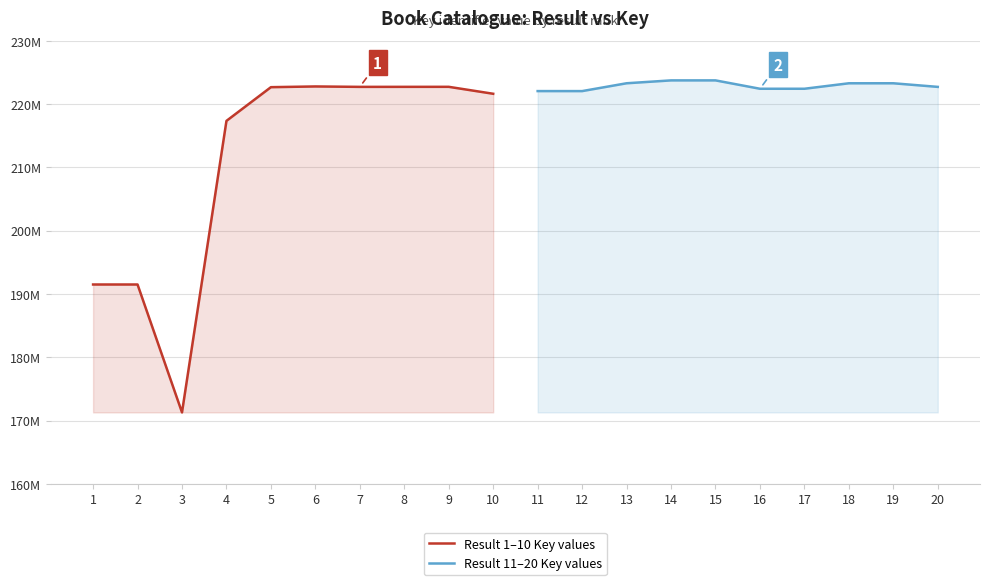

What is the greatest value displayed?

223753836